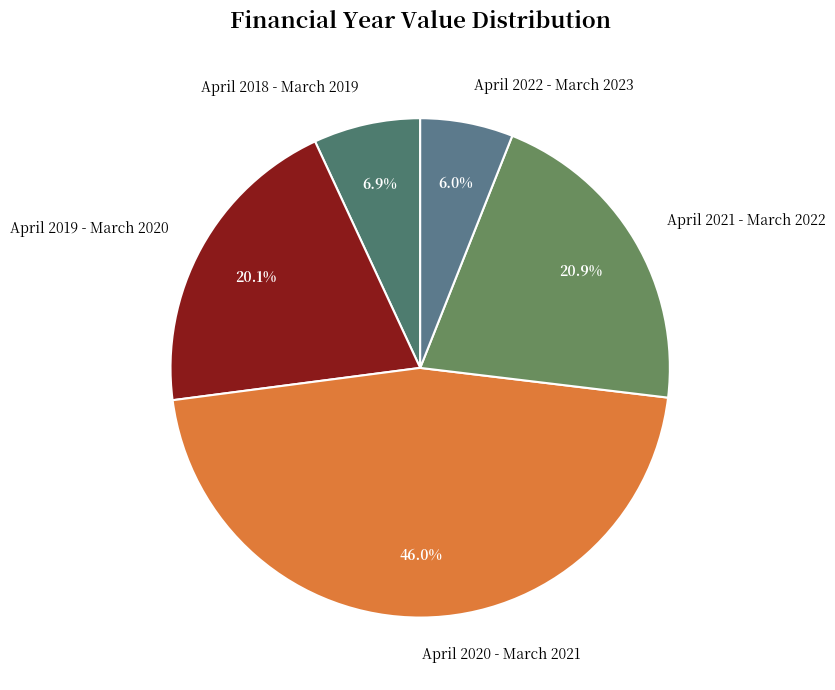

Between April 2019 - March 2020 and April 2022 - March 2023, which is larger?

April 2019 - March 2020